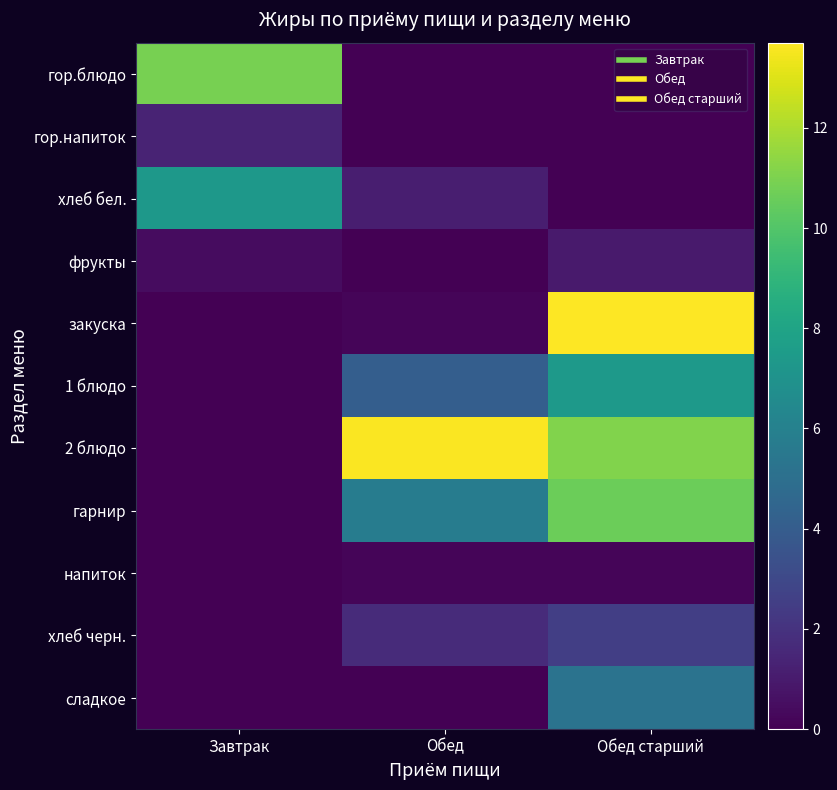

Which series has the largest range (max minus min)?

закуска